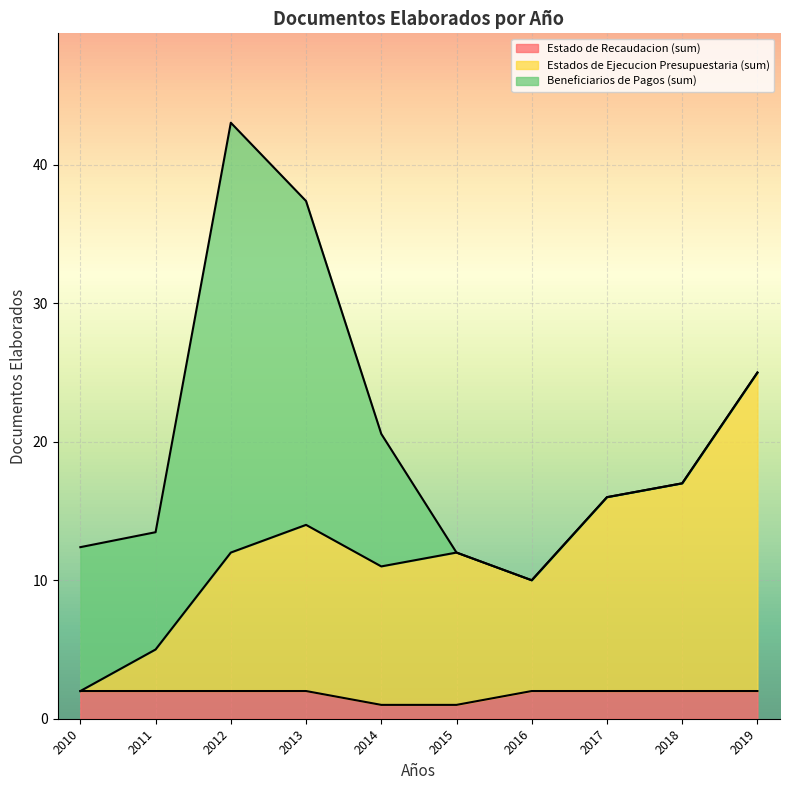

What is the total value across all series at 2016?

10.0